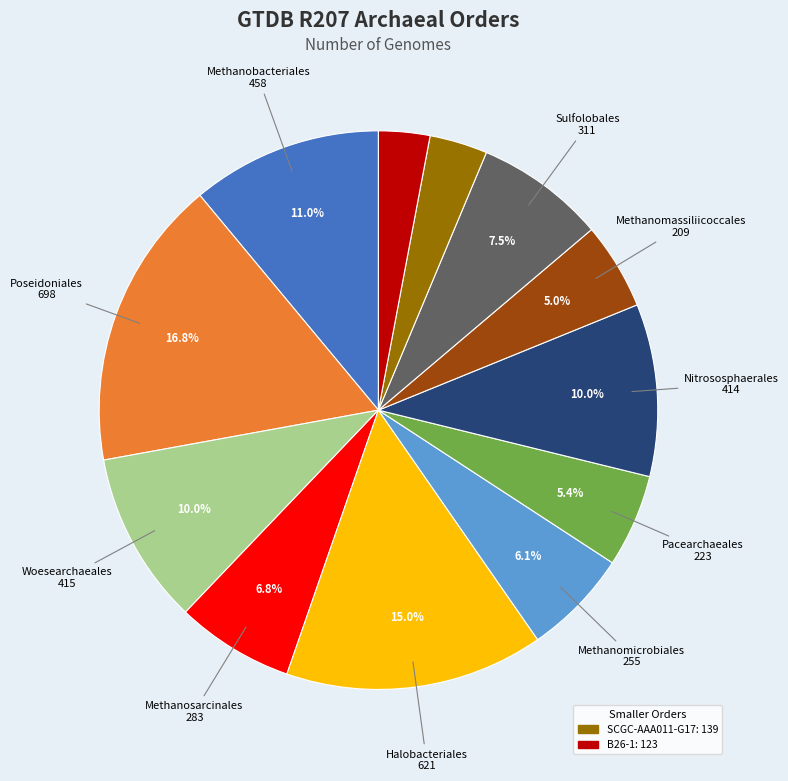

Does any single category account for the majority?

No